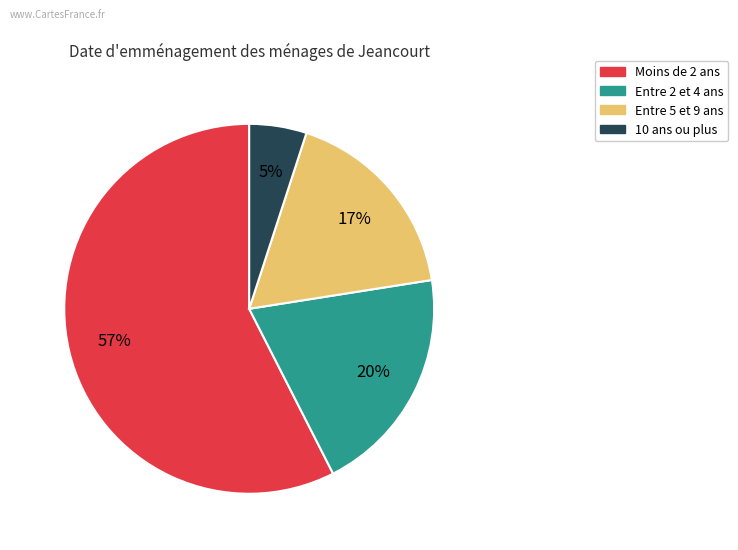

Does any single category account for the majority?

Yes